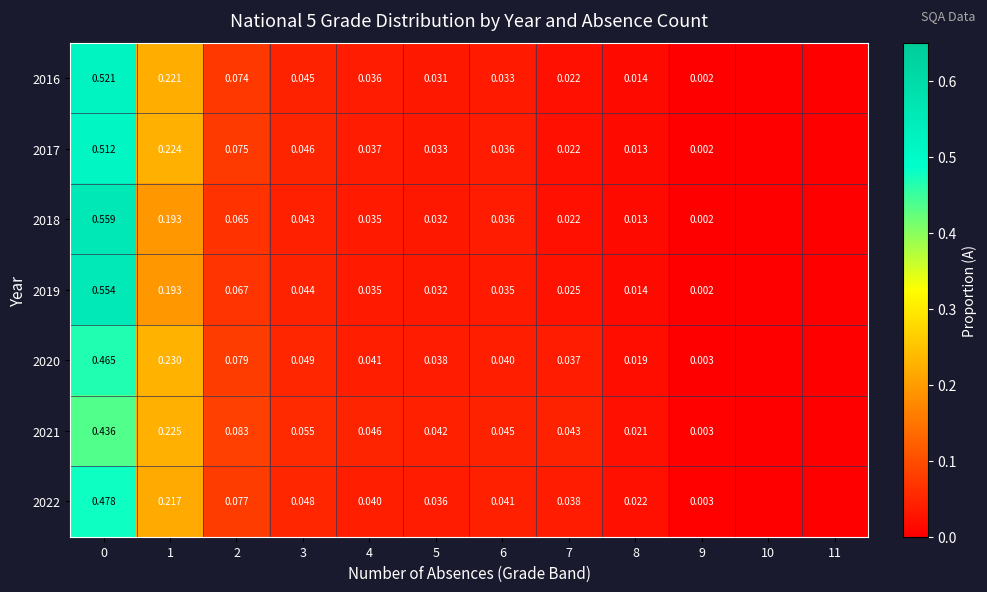

At 3, list the series in order from smallest to largest.

2018, 2019, 2016, 2017, 2022, 2020, 2021